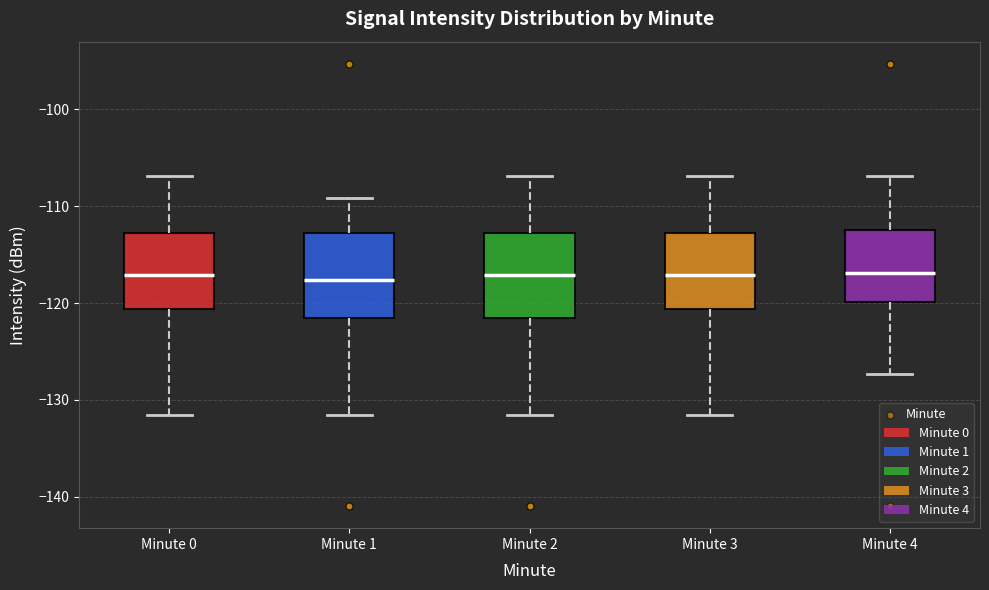

Reading left to right, read every box against the y-axis: the position of its median line, the range the box covers, and the ends of its whiskers. The values are not printed on the chart, so give them approximately, as read against the axis.

Minute 0: median -117, box -121 to -113, whiskers -132 to -107
Minute 1: median -118, box -122 to -113, whiskers -132 to -109
Minute 2: median -117, box -122 to -113, whiskers -132 to -107
Minute 3: median -117, box -121 to -113, whiskers -132 to -107
Minute 4: median -117, box -120 to -112, whiskers -127 to -107